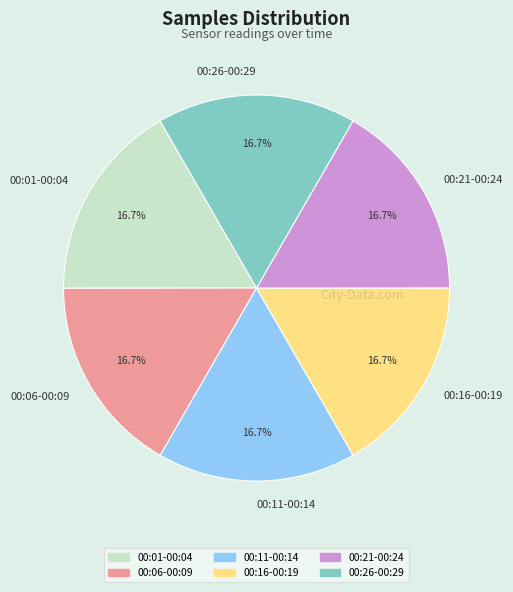

Combined, what portion of the pie is 00:01-00:04 and 00:11-00:14?

33.3%